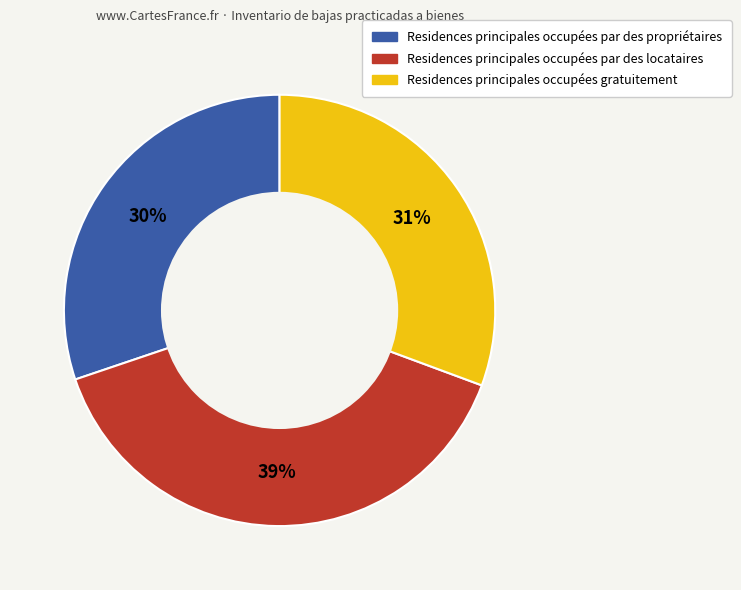

To the nearest percent, what is the average slice percentage?

33%